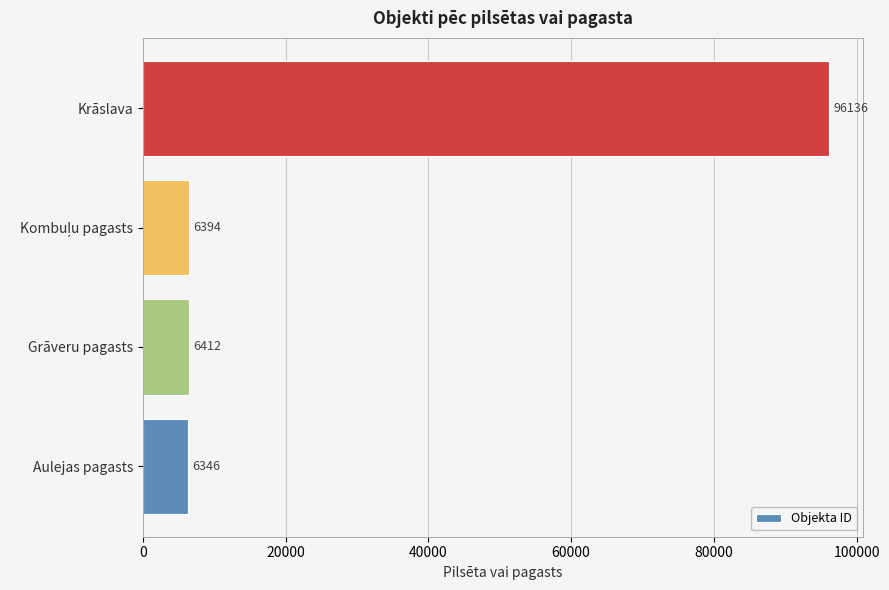

The value at Krāslava is 96136. True or false?

True